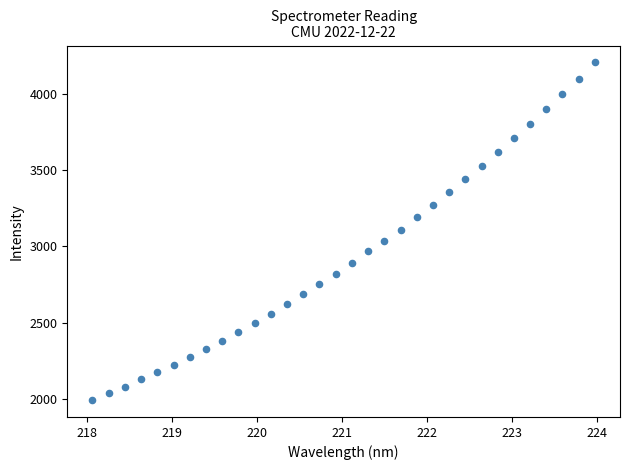

What is the range of X values (max minus min)?

5.9